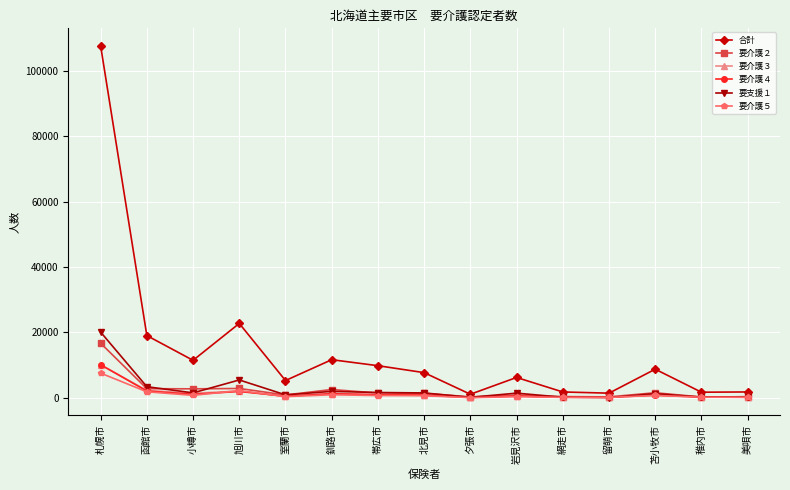

What is the value of the 要介護５ point at the 9th from the left?

68